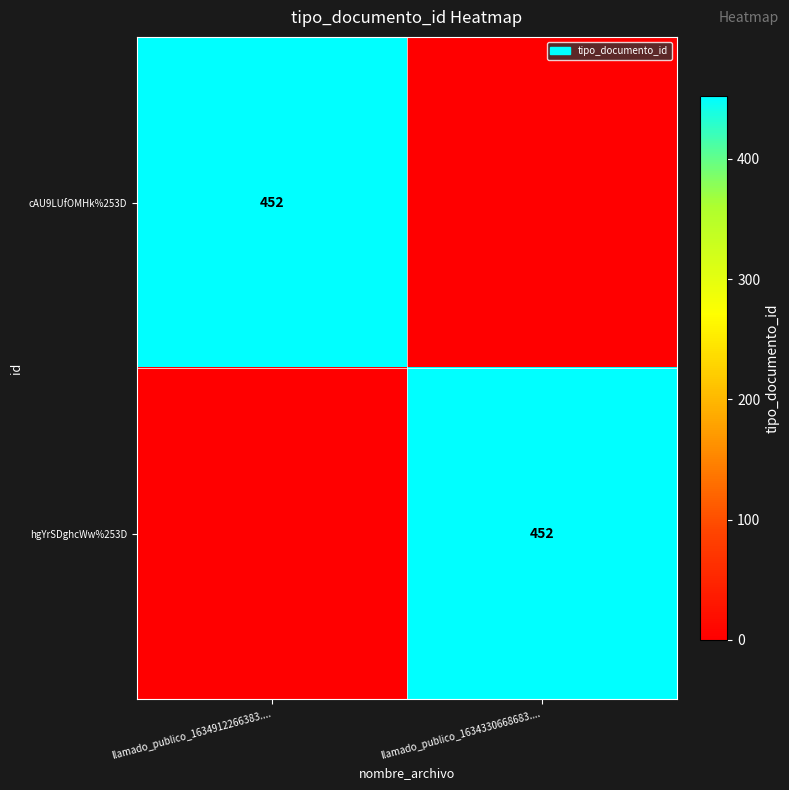

Is it true that hgYrSDghcWw%253D equals 200 at llamado_publico_1634330668683....?

False